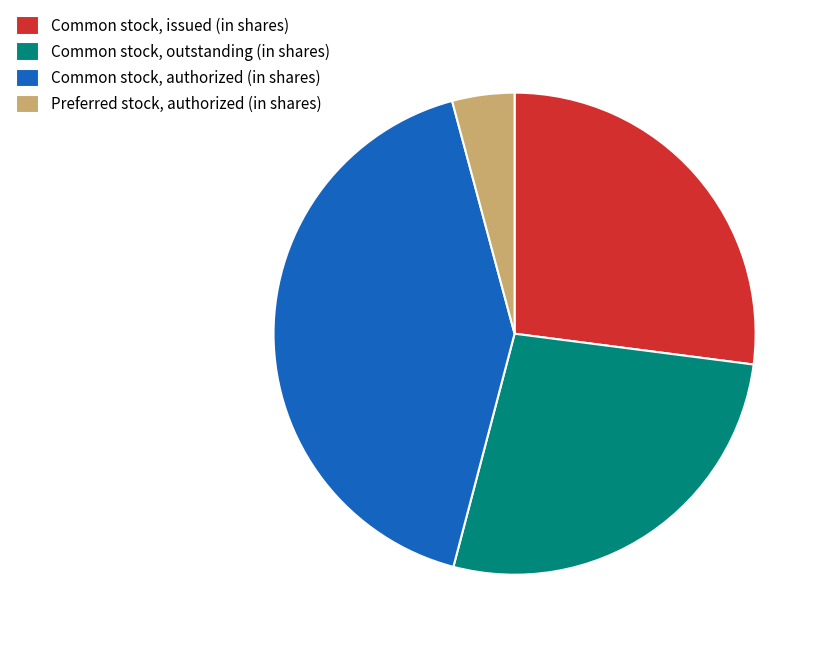

True or false: Common stock, outstanding (in shares) accounts for 27% of the total.

True